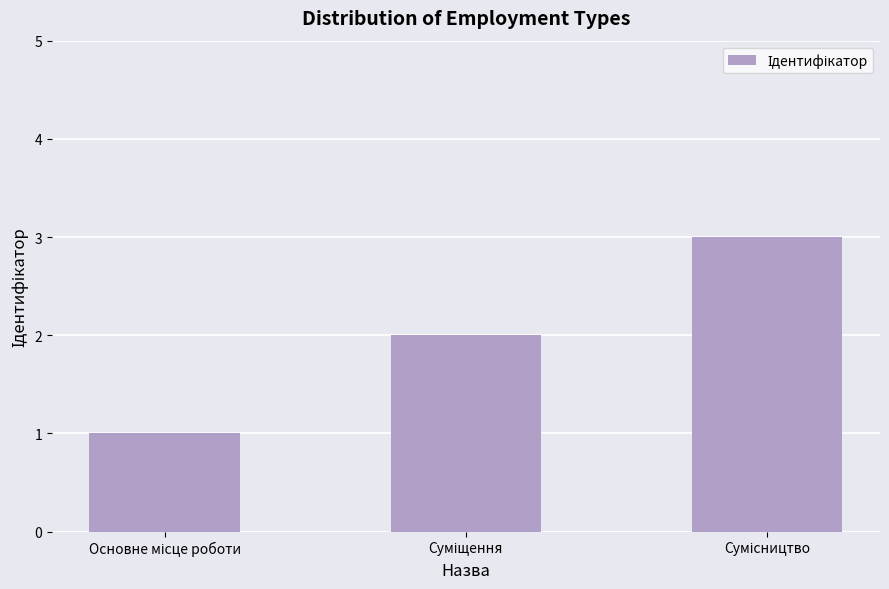

What is the greatest value displayed?

3